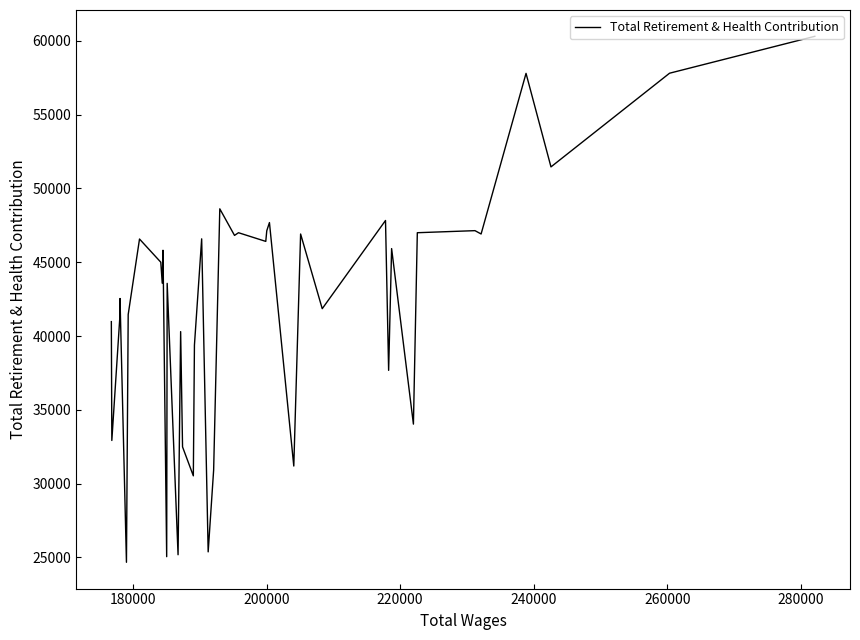

What is the sum of all values?

1681816